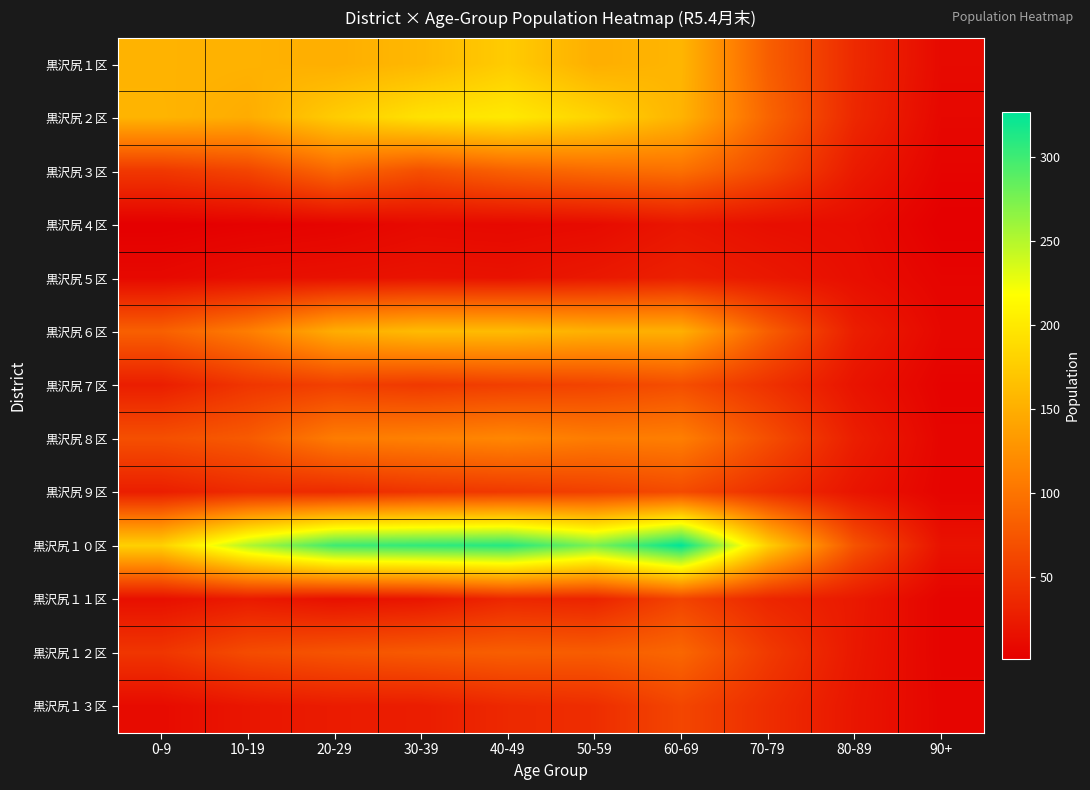

Count the number of categories in the chart.

10